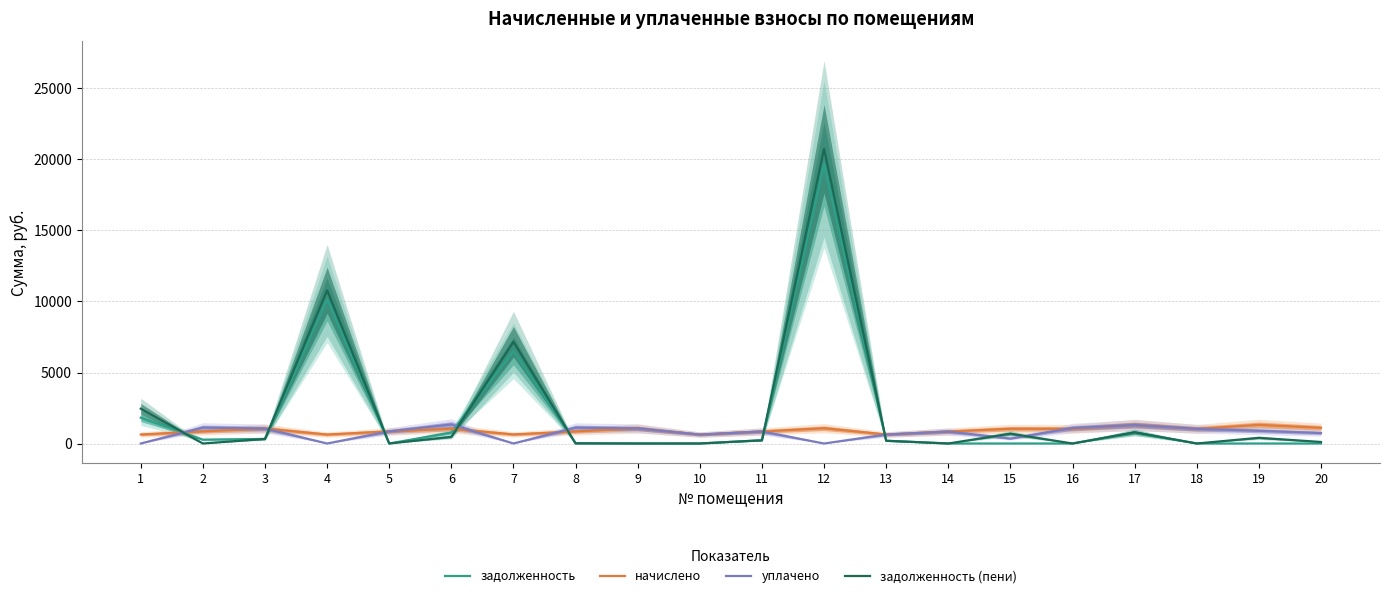

Reading right to left, transcribe all the data shown in this chart.

задолженность: 20=0.0	19=0.0	18=0.0	17=772.0	16=0.0	15=0.0	14=0.0	13=193.7	12=19670.4	11=227.5	10=0.0	9=0.0	8=31.1	7=6522.5	6=776.1	5=0.0	4=10156.1	3=322.1	2=271.7	1=1816.8
начислено: 20=1106.7	19=1313.2	18=1034.2	17=1315.0	16=1034.2	15=1039.7	14=842.6	13=634.3	12=1076.9	11=846.3	10=630.5	9=1062.1	8=850.0	7=639.8	6=1036.0	5=855.6	4=632.4	3=1054.6	2=853.7	1=634.3
уплачено: 20=737.8	19=895.2	18=1034.2	17=1295.2	16=1093.7	15=346.6	14=842.6	13=634.3	12=0.0	11=846.3	10=630.5	9=1062.1	8=1120.6	7=0.0	6=1342.9	5=855.6	4=0.0	3=1054.6	2=1125.5	1=0.0
задолженность (пени): 20=108.2	19=401.0	18=0.0	17=791.8	16=0.0	15=693.2	14=0.0	13=193.7	12=20747.4	11=227.5	10=0.0	9=0.0	8=0.0	7=7162.3	6=469.2	5=0.0	4=10788.5	3=322.1	2=0.0	1=2451.1